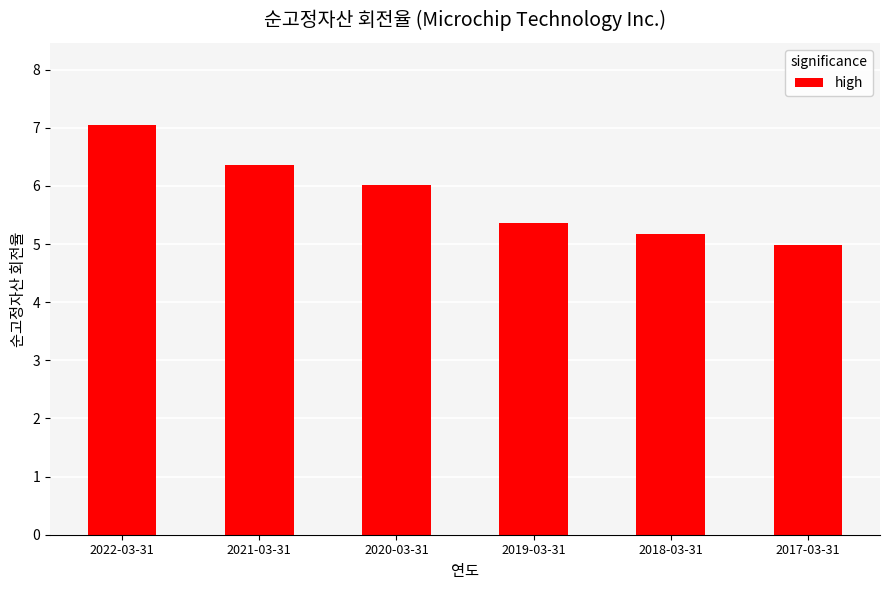

What is the sum of all values?

35.0